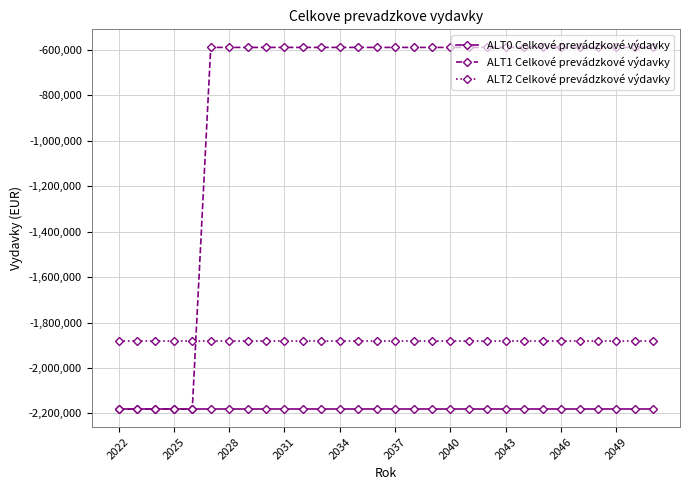

How many lines are shown in the chart?

3